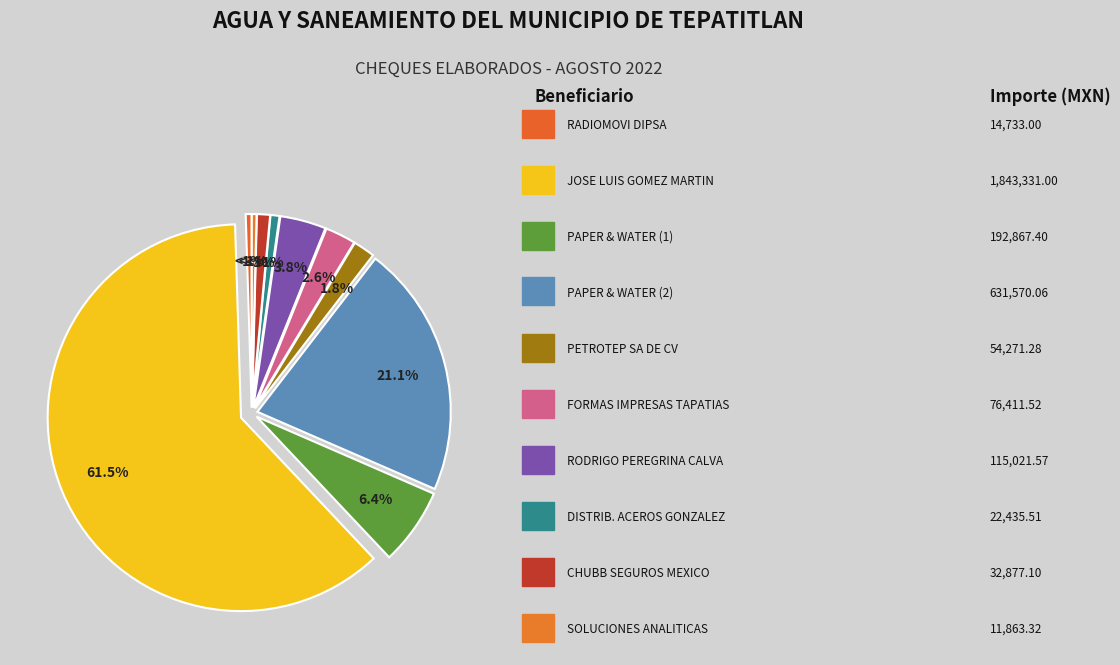

What is the total percentage of JOSE LUIS GOMEZ MARTIN and RODRIGO PEREGRINA CALVA?

65.4%